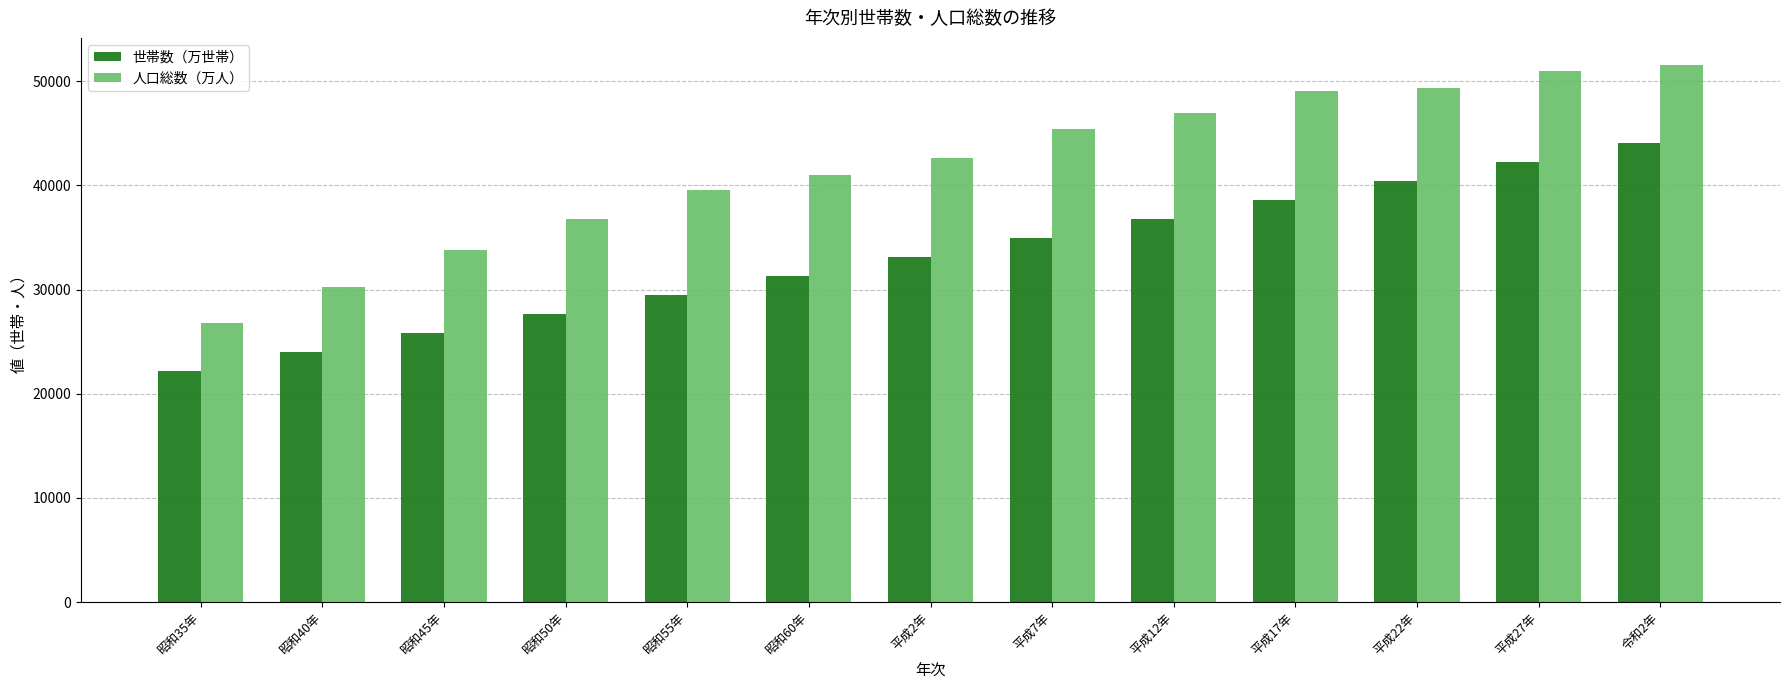

Is it true that 世帯数（万世帯） equals 12792 at 昭和40年?

False